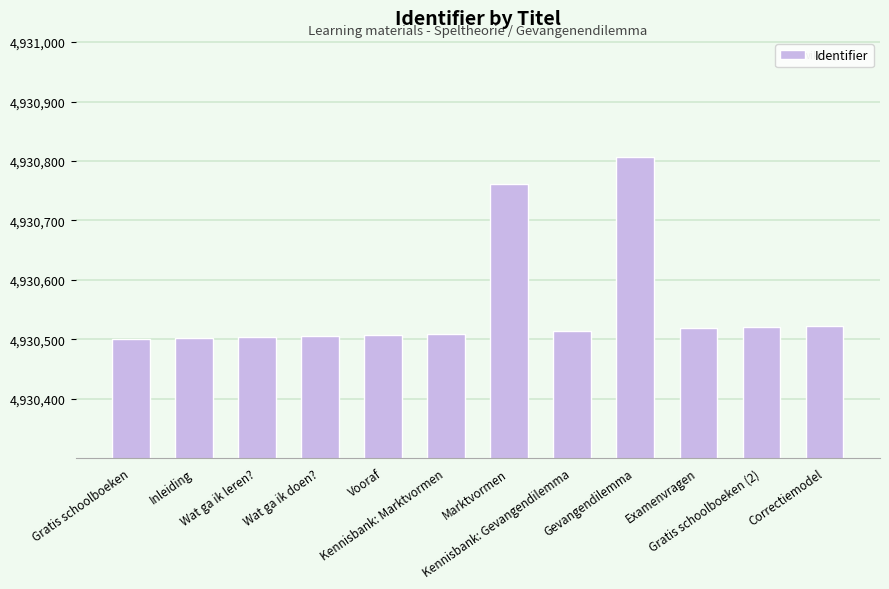

How many bars are there in total?

12